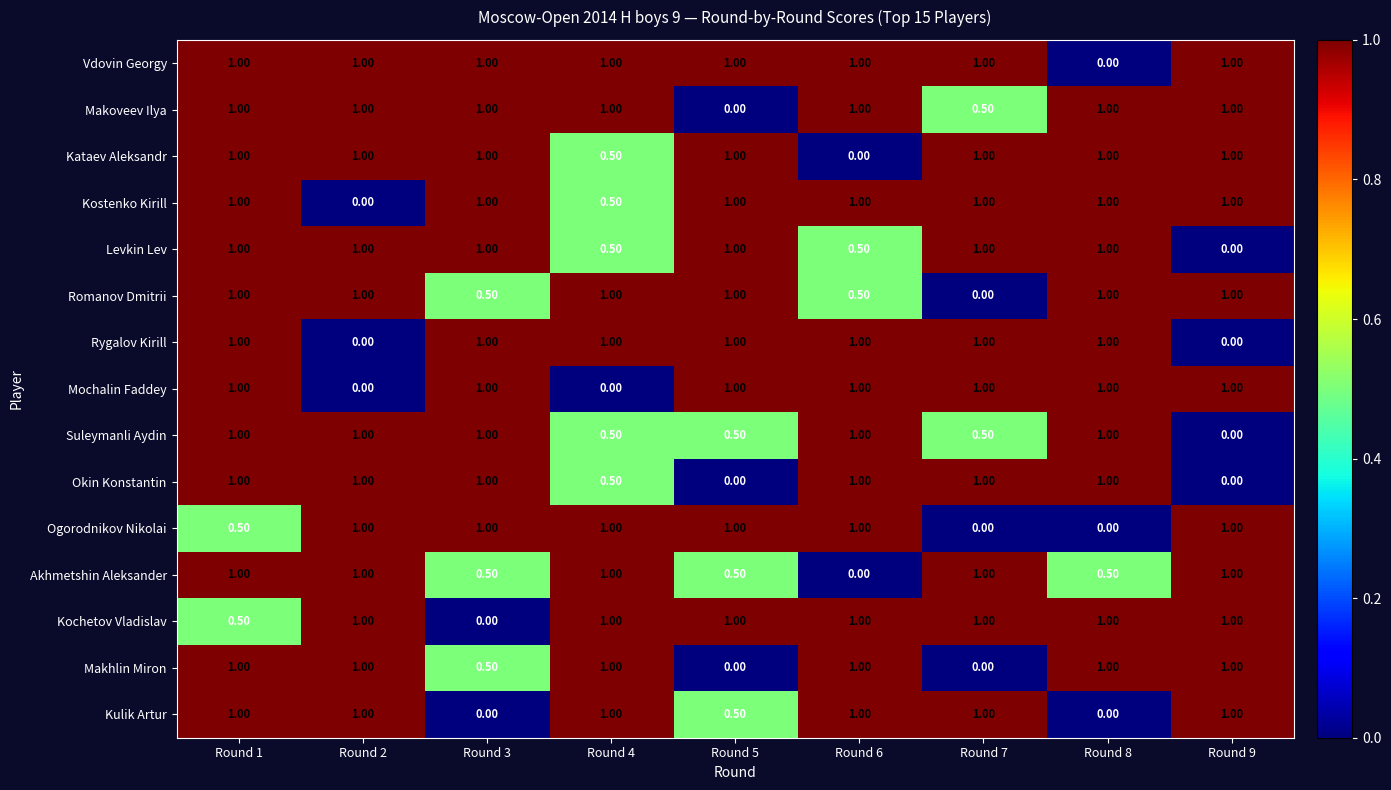

What is the difference between the highest and lowest values at Round 7?

1.0